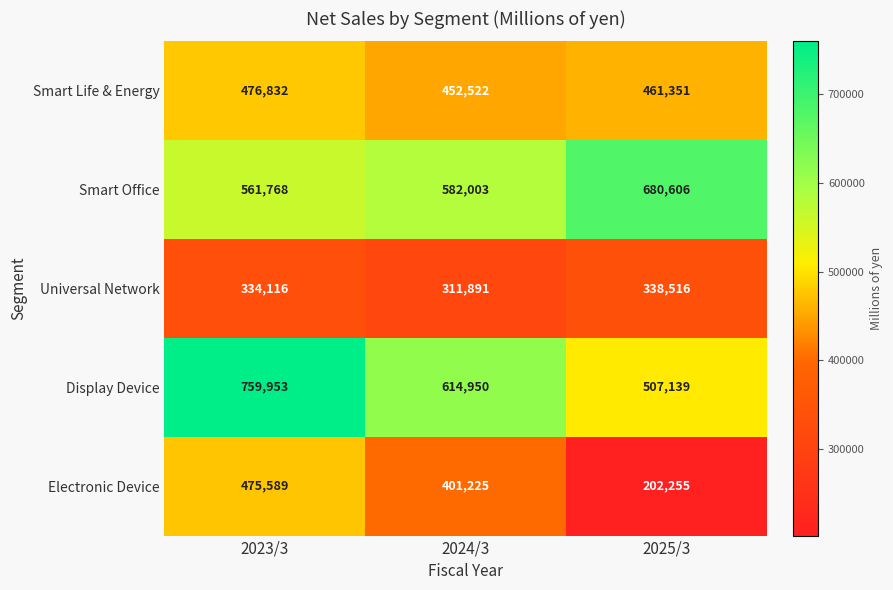

Which label corresponds to the largest value in the chart?

2023/3